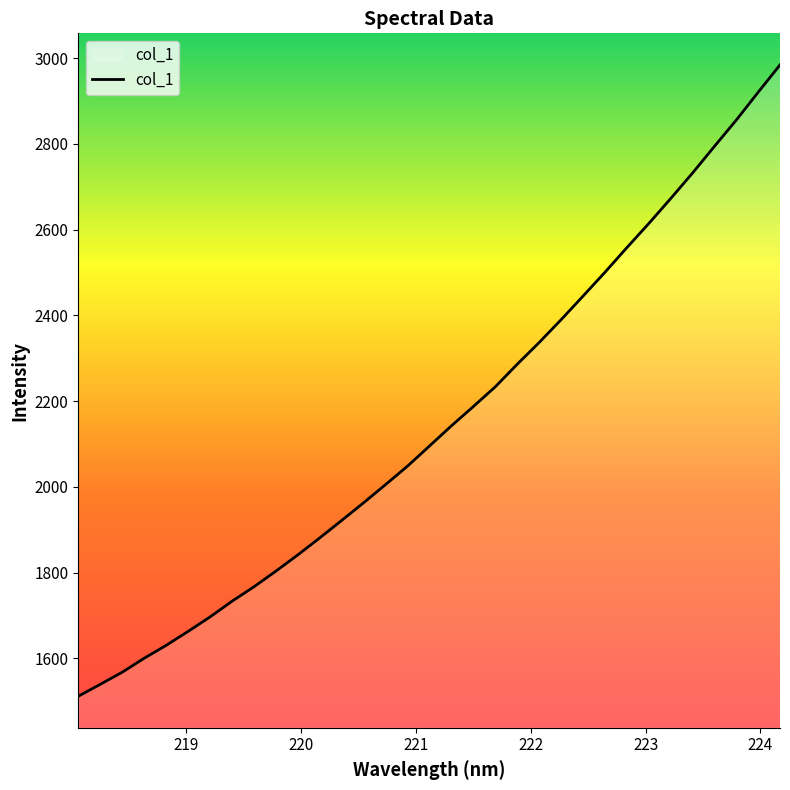

What is the difference between the maximum and minimum values?

1472.4